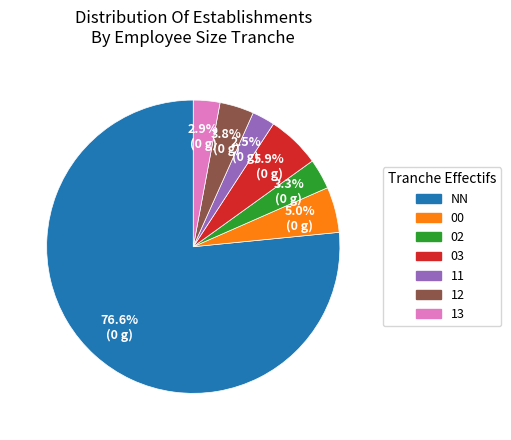

Is there any slice that represents more than half of the pie?

Yes